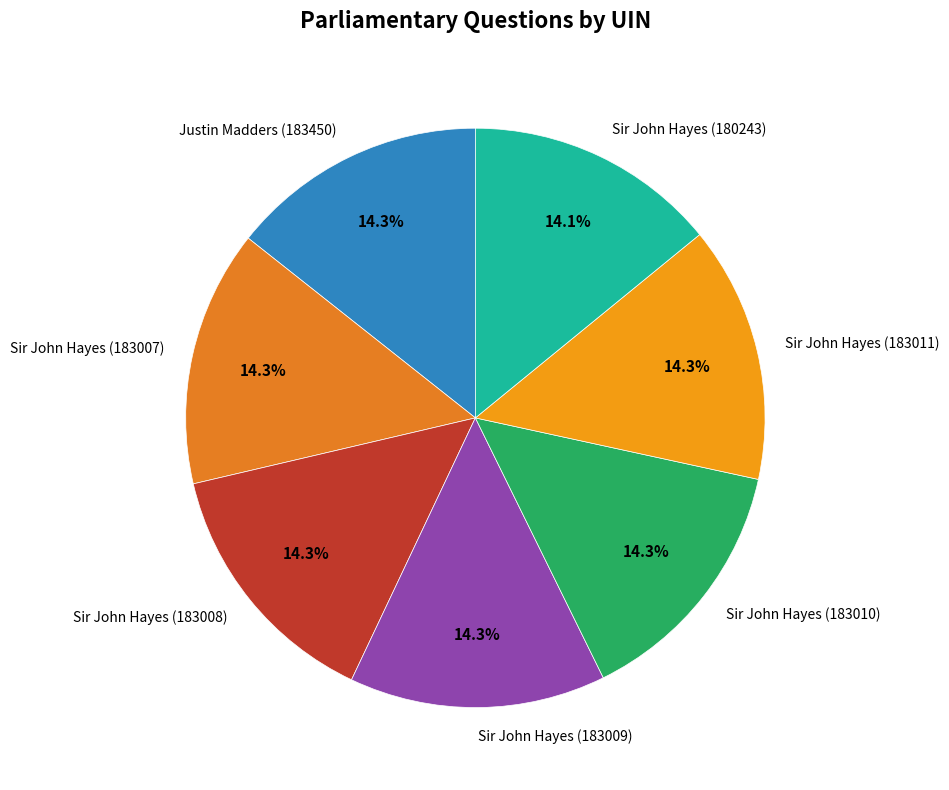

Does Sir John Hayes (183011) account for over 50% of the chart?

No